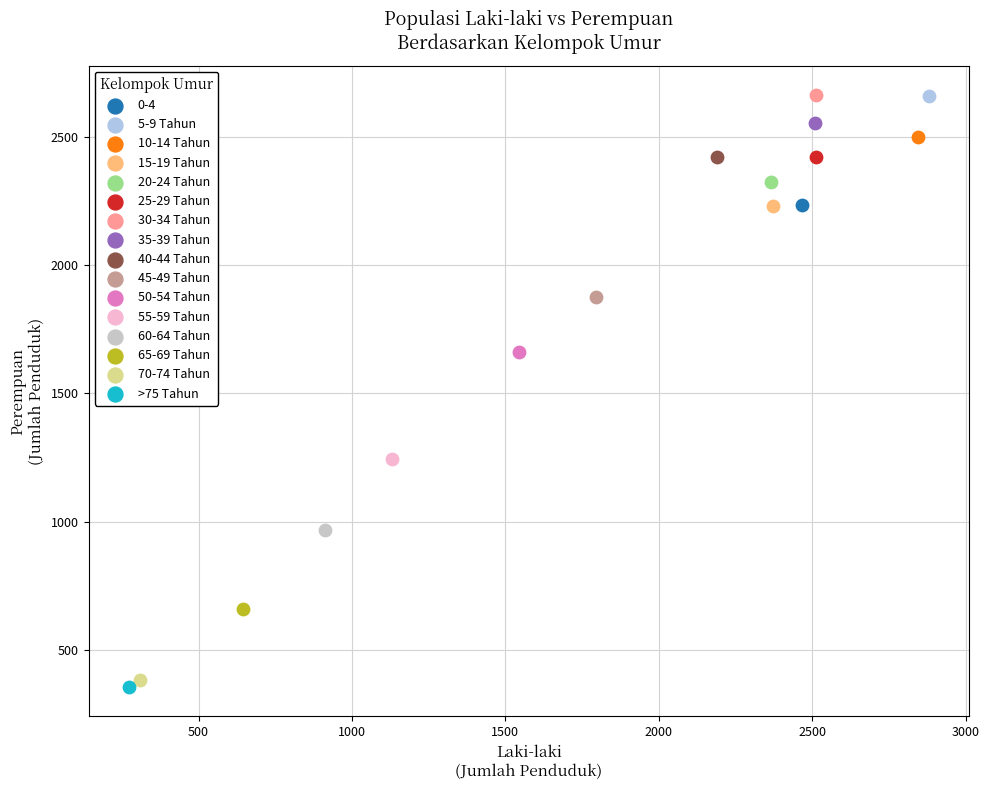

What are all the series names shown in the legend?

0-4, 5-9 Tahun, 10-14 Tahun, 15-19 Tahun, 20-24 Tahun, 25-29 Tahun, 30-34 Tahun, 35-39 Tahun, 40-44 Tahun, 45-49 Tahun, 50-54 Tahun, 55-59 Tahun, 60-64 Tahun, 65-69 Tahun, 70-74 Tahun, >75 Tahun